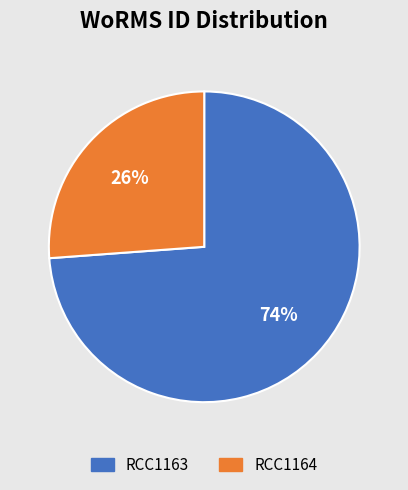

Which slice is the smallest?

RCC1164